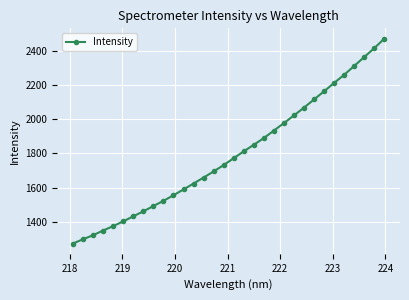

What is the value of the 21st point from the left?

1933.1